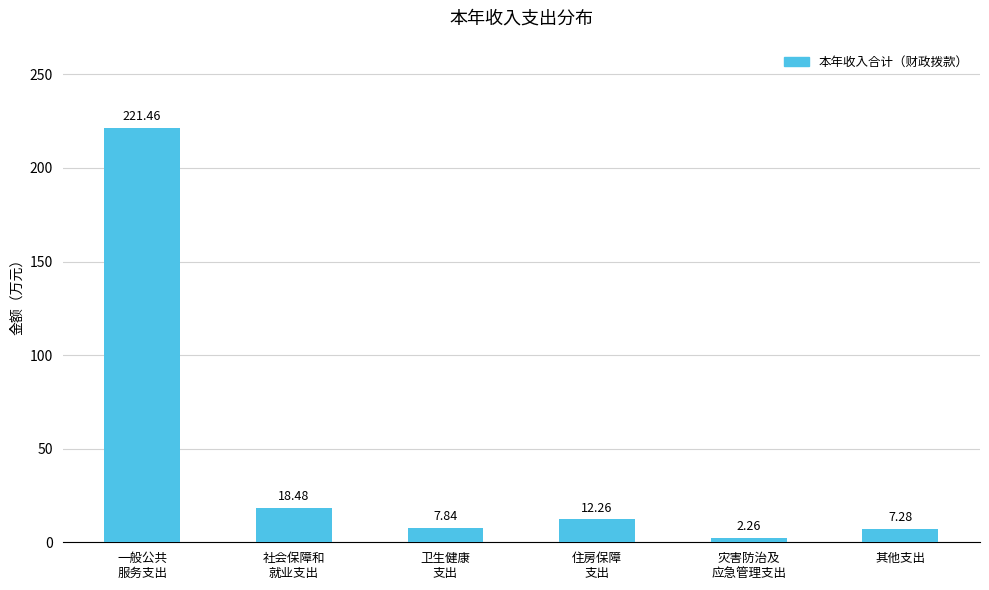

What is the difference between the maximum and second lowest values?

214.2